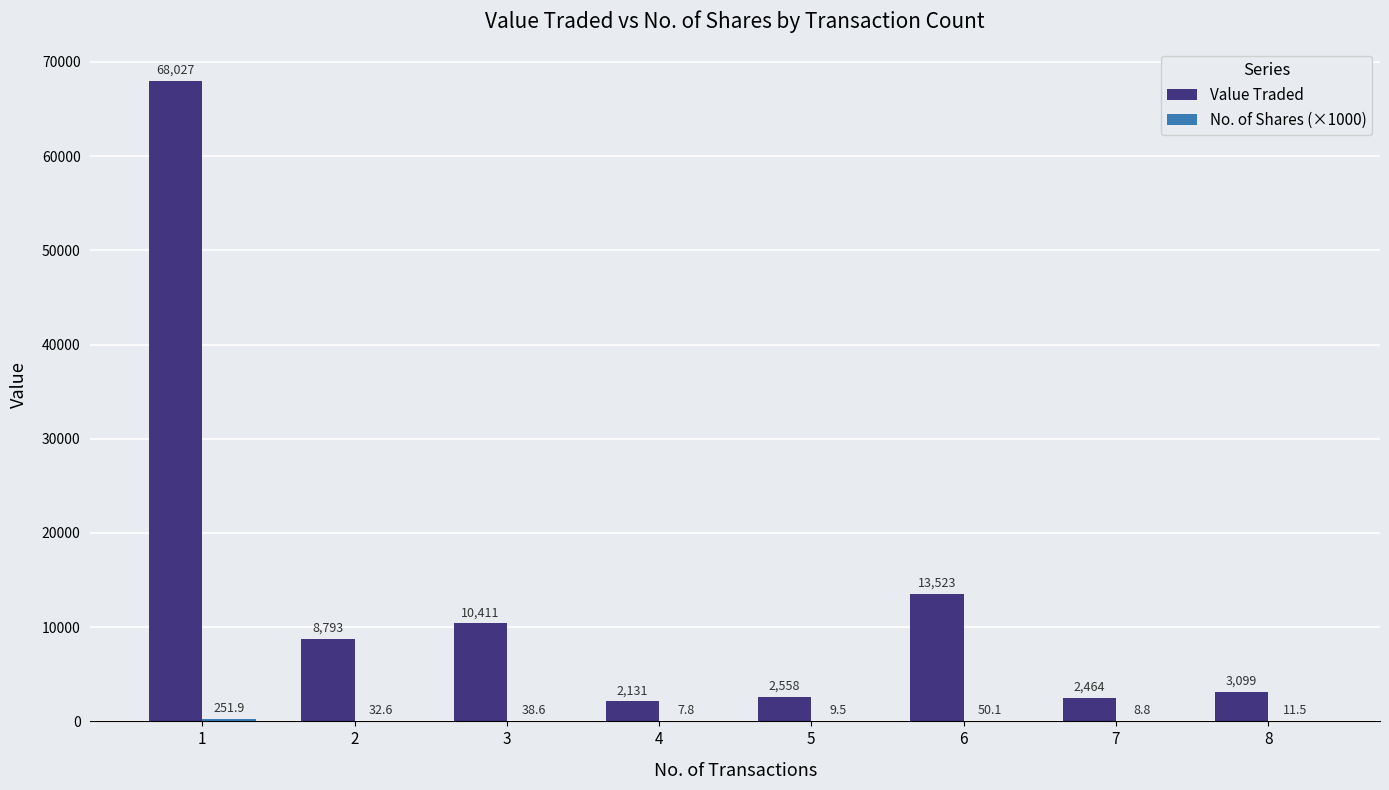

How many categories are shown in the chart?

8